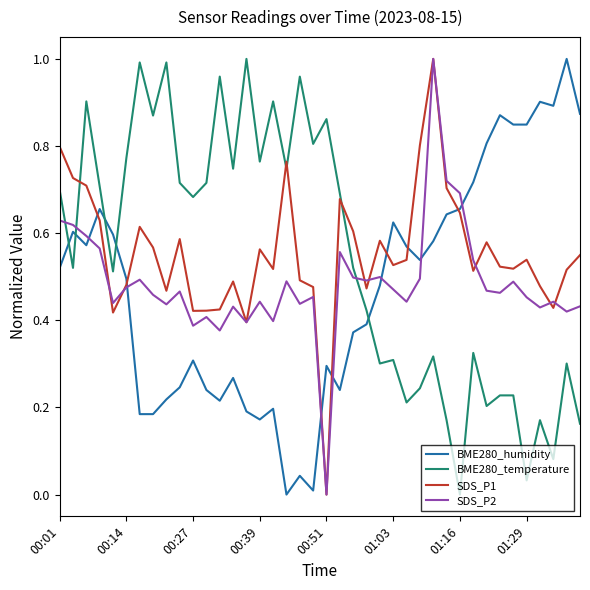

True or false: BME280_humidity and SDS_P2 intersect in this chart.

True